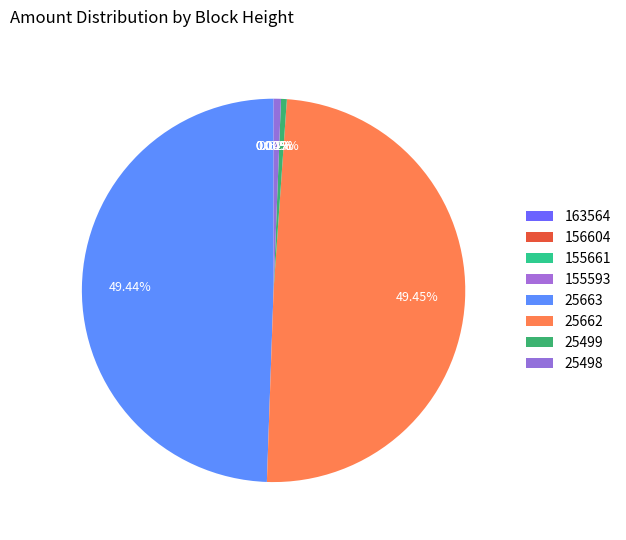

Which slice is the smallest?

156604